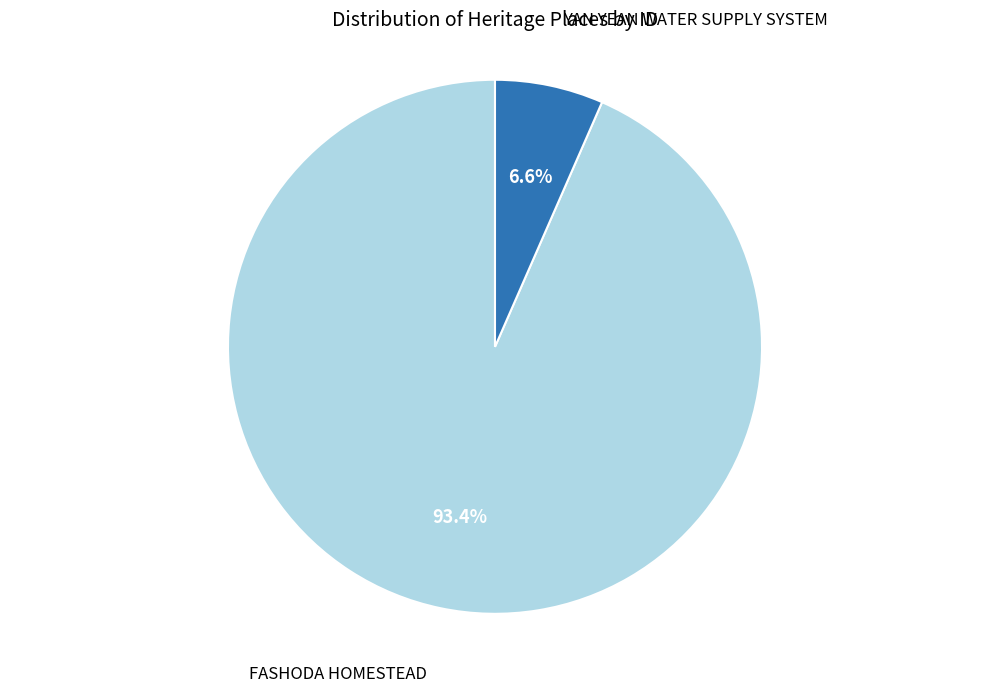

Is there a majority slice in this chart?

Yes